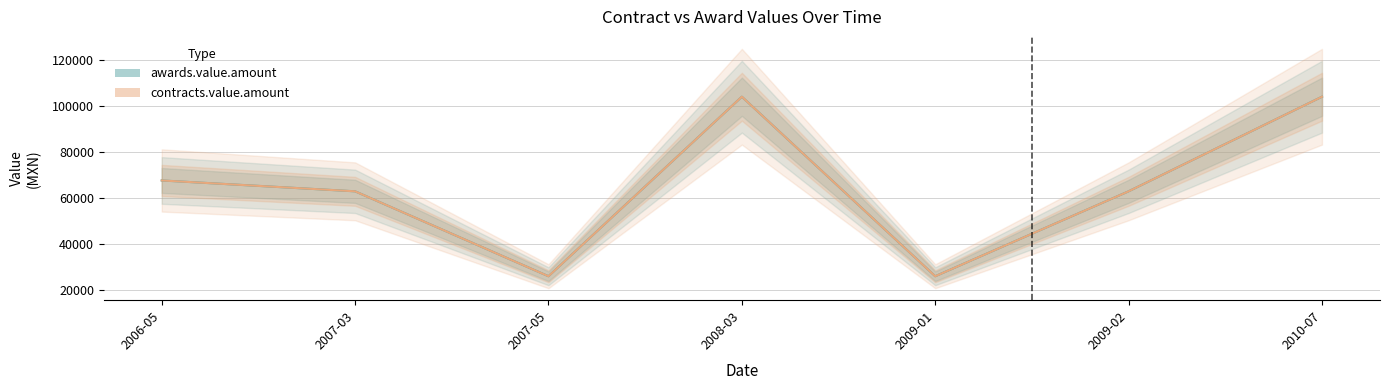

How many categories are shown in the chart?

7